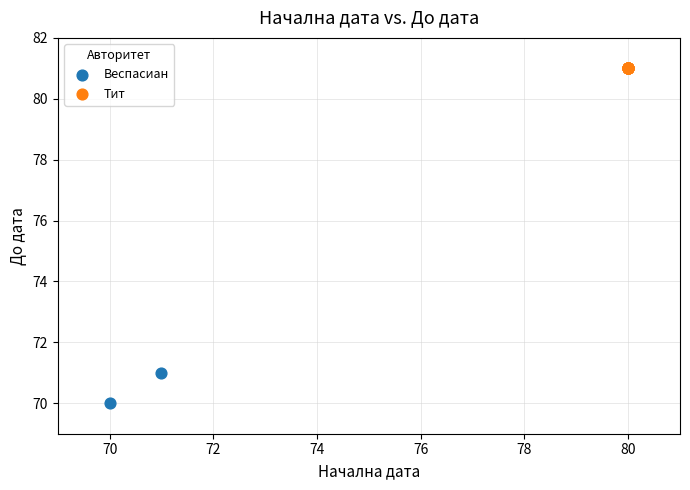

Which series reaches the maximum Y coordinate?

Тит